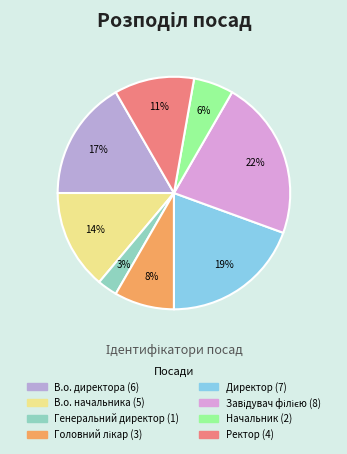

Approximately how many times larger is the value at В.о. начальника compared to Начальник?

2.5